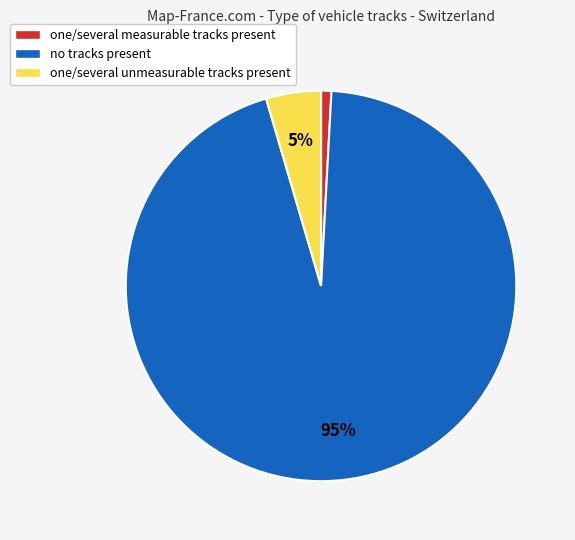

True or false: no tracks present accounts for 95% of the total.

True